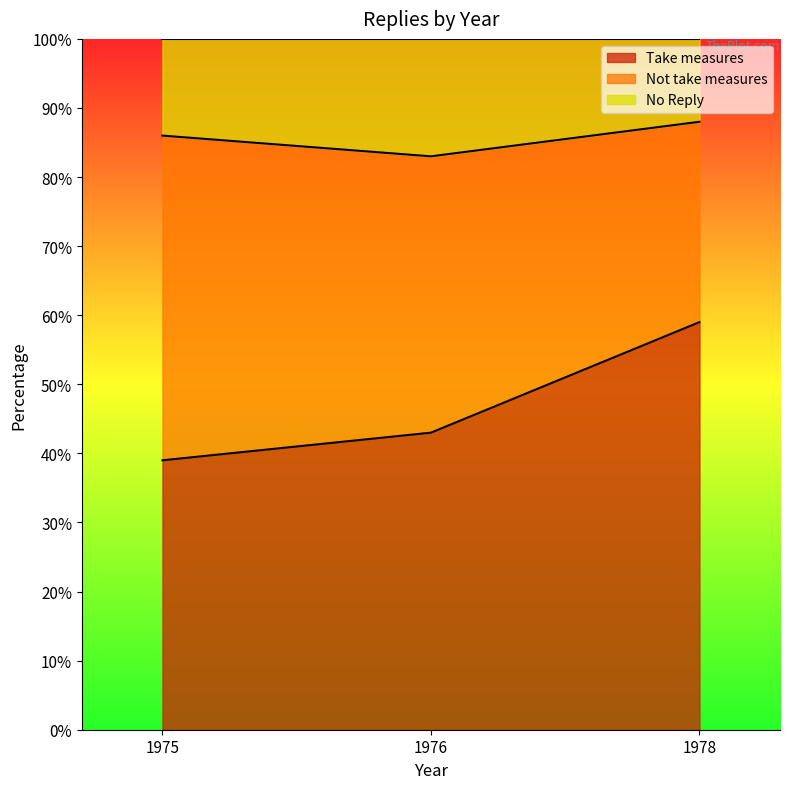

How many lines are shown in the chart?

3